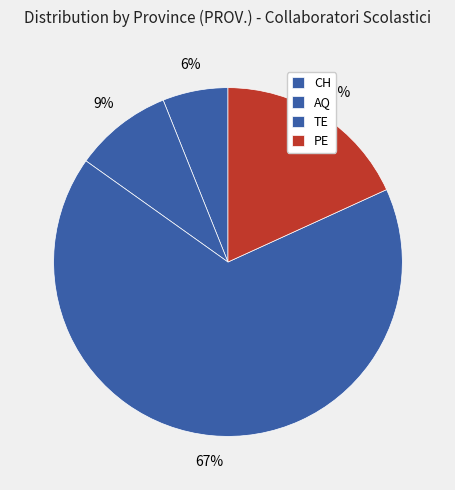

Which slice is the largest?

TE